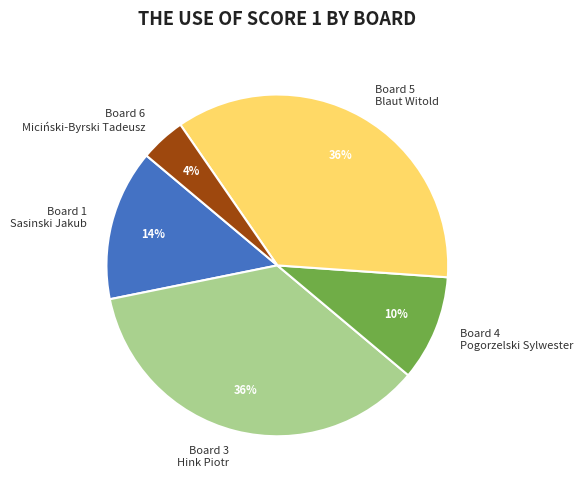

To the nearest percent, what is the average slice percentage?

20%